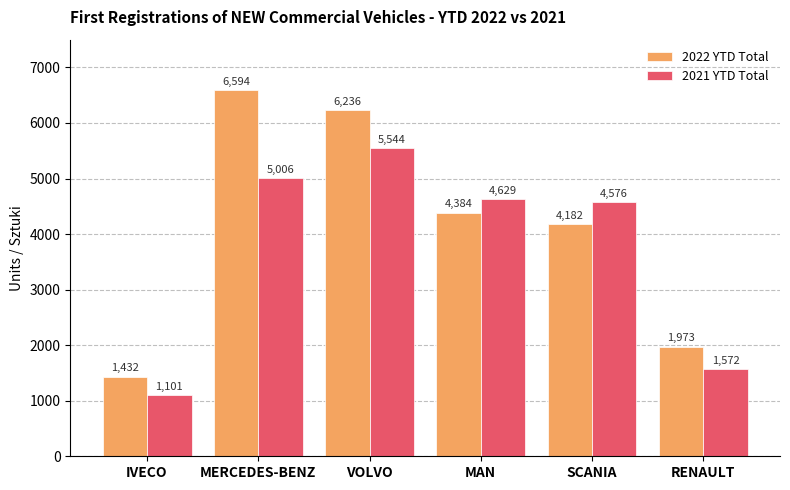

What is the difference between the highest and lowest values at SCANIA?

394